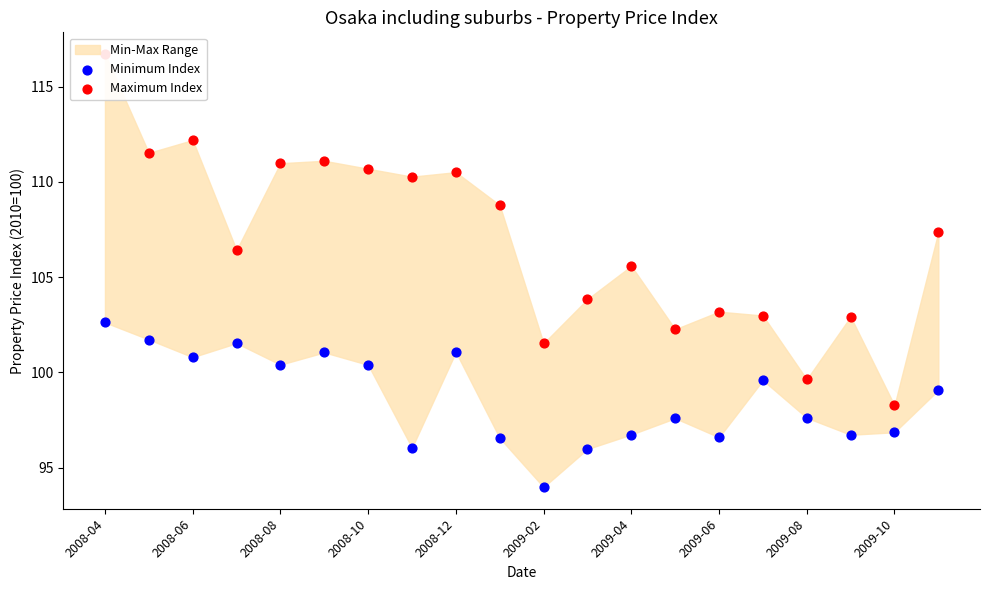

Which series contains the highest Y value?

Maximum Index